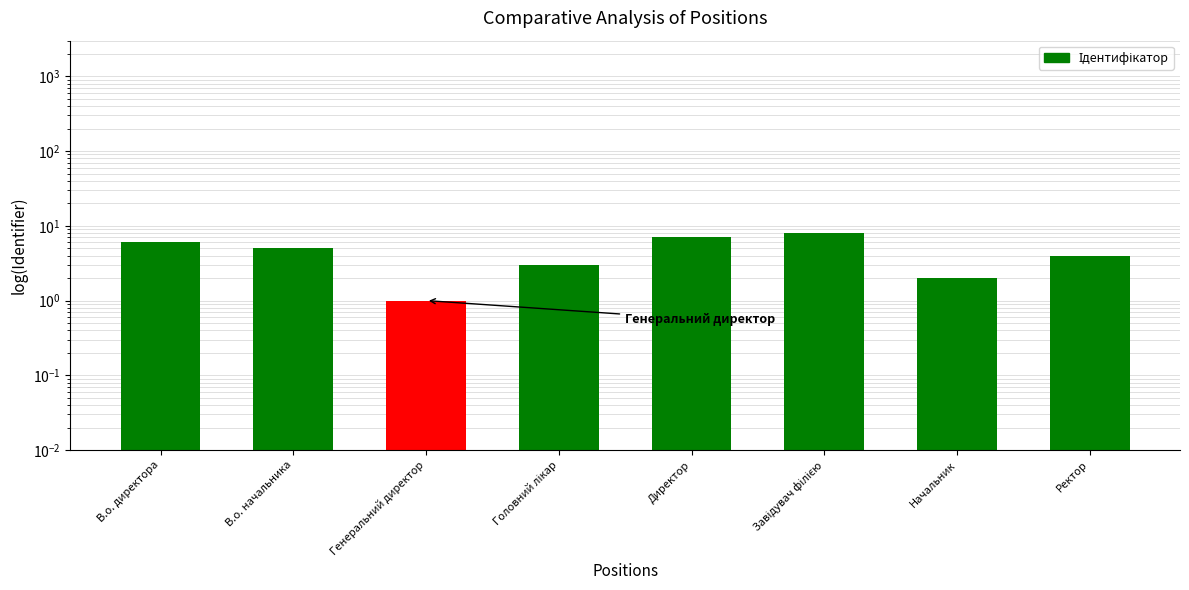

What is the difference between the second highest and second lowest values?

5